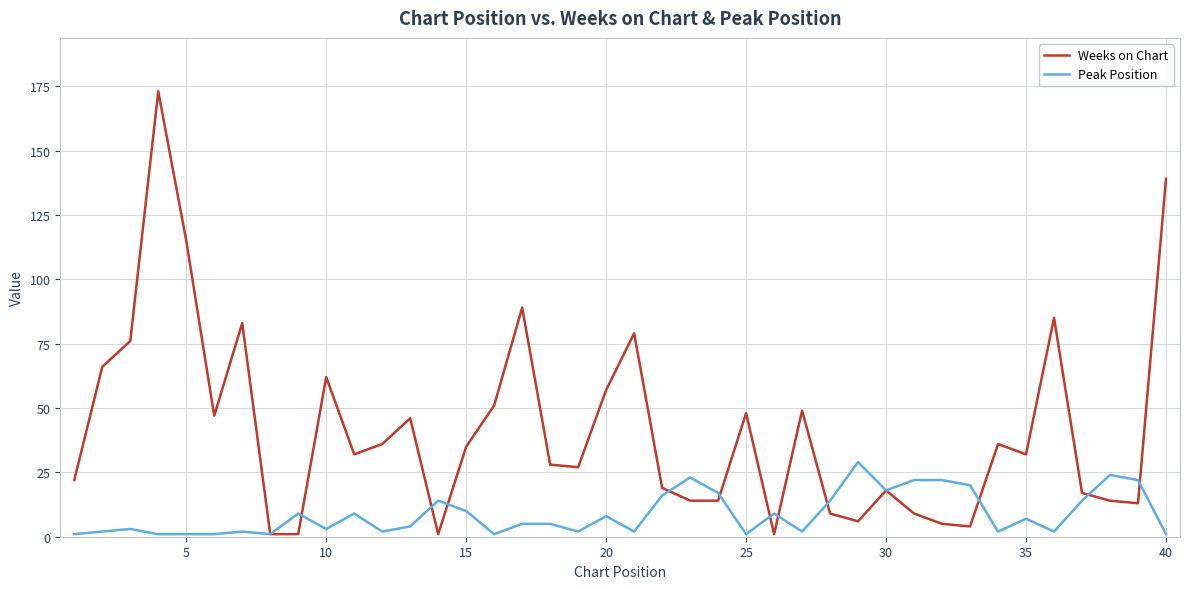

How many lines are shown in the chart?

2